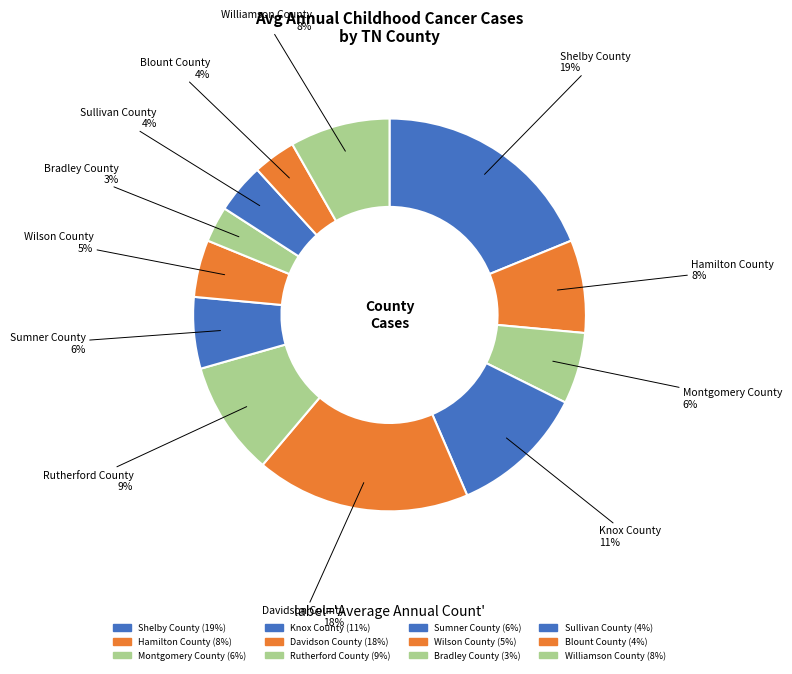

Does Bradley County account for over 50% of the chart?

No